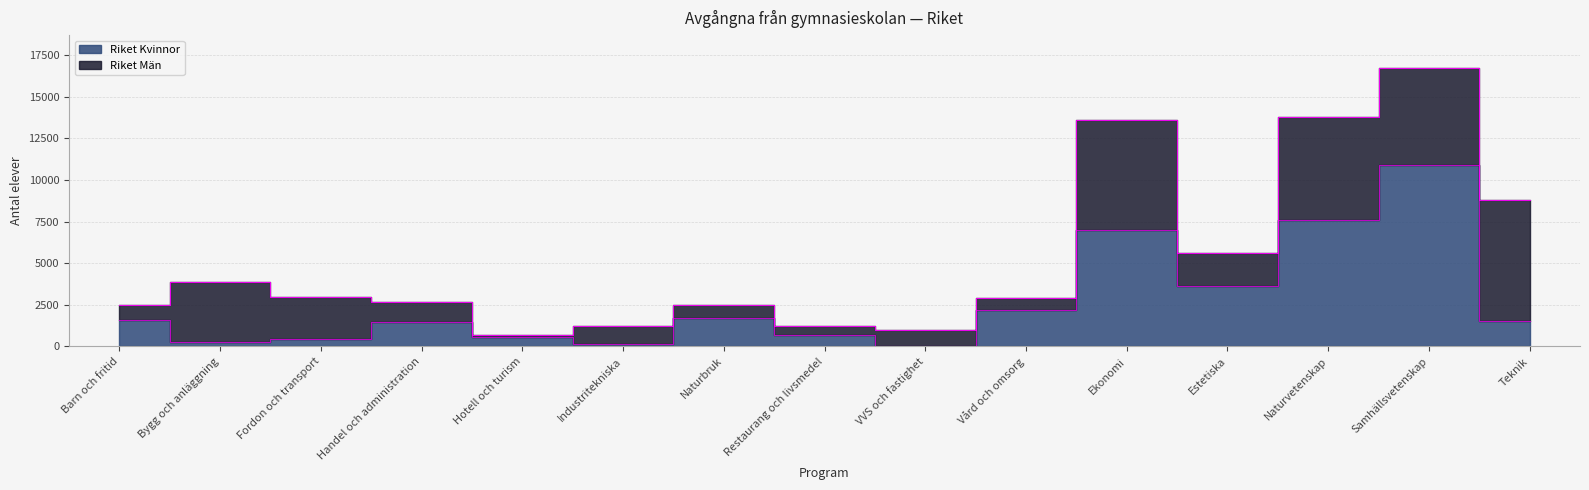

What position from the left is Handel och administration?

4